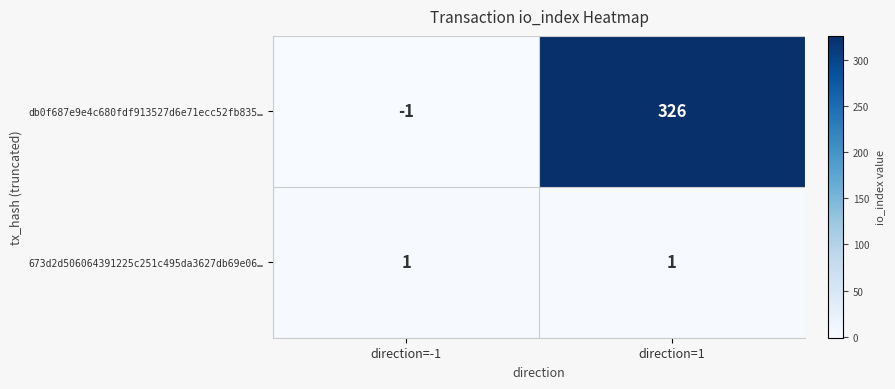

Reading left to right, what are all the values shown in this chart?

db0f687e9e4c680fdf913527d6e71ecc52fb835…: -1	326
673d2d506064391225c251c495da3627db69e06…: 1	1